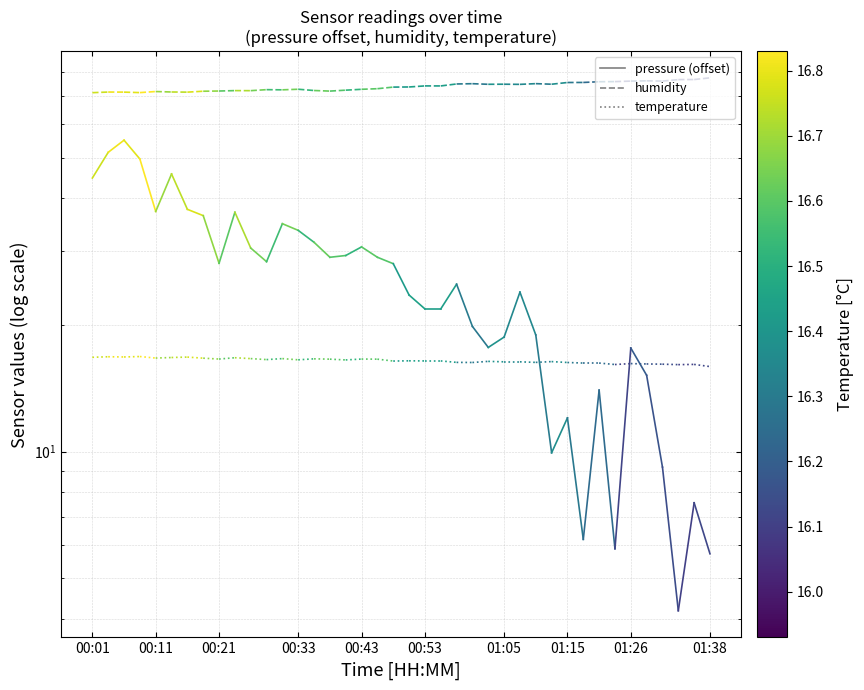

What is the value of the temperature point at the 1st from the left?

16.8